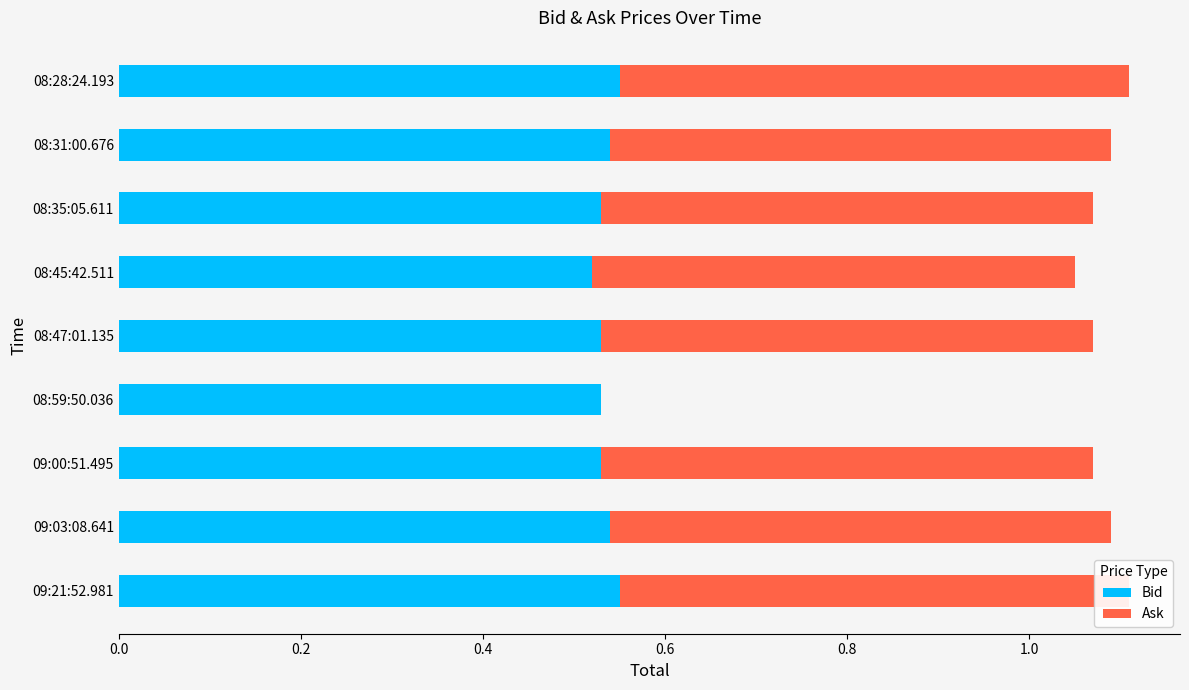

Between 08:47:01.135 and 08:35:05.611, which is larger?

08:47:01.135